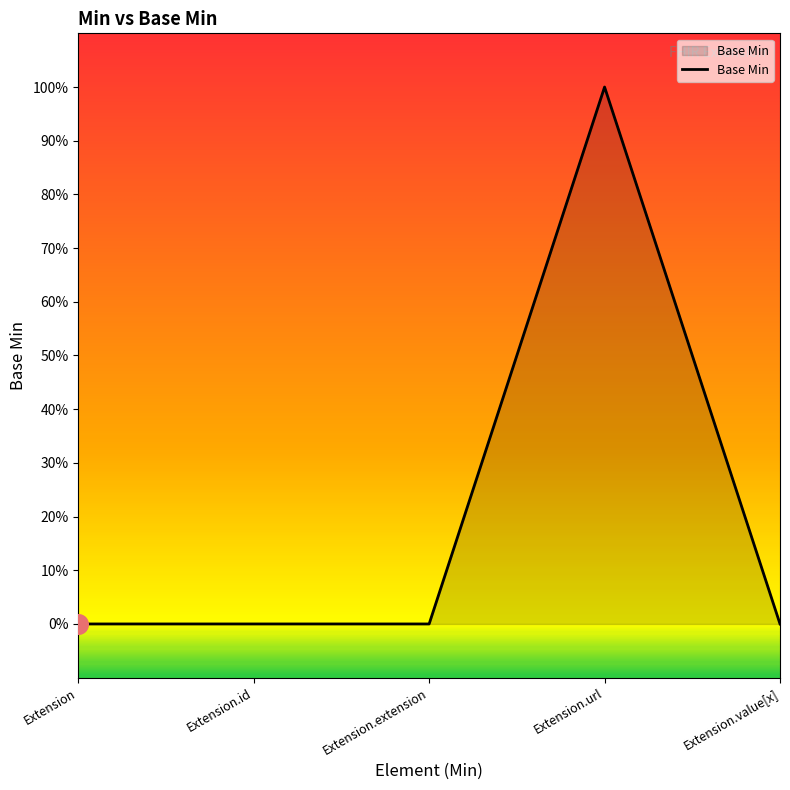

Between Extension.url and Extension.id, which is larger?

Extension.url